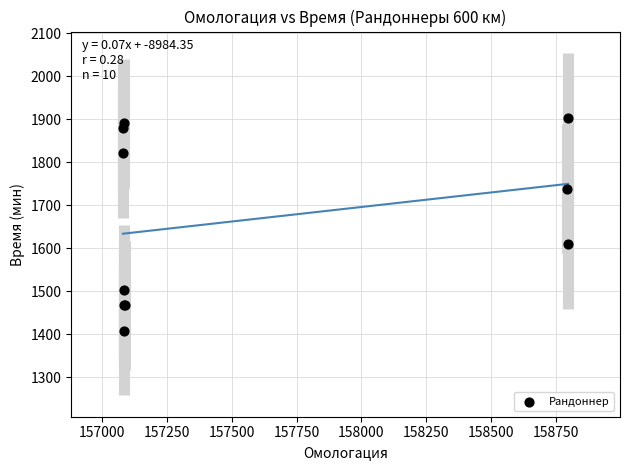

What Y value in the scatter plot is closest to 1656?

1609